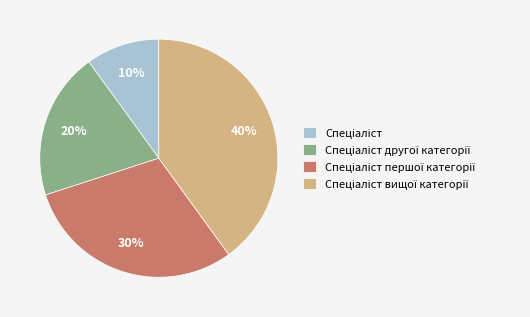

To the nearest percent, what is the average slice percentage?

25%